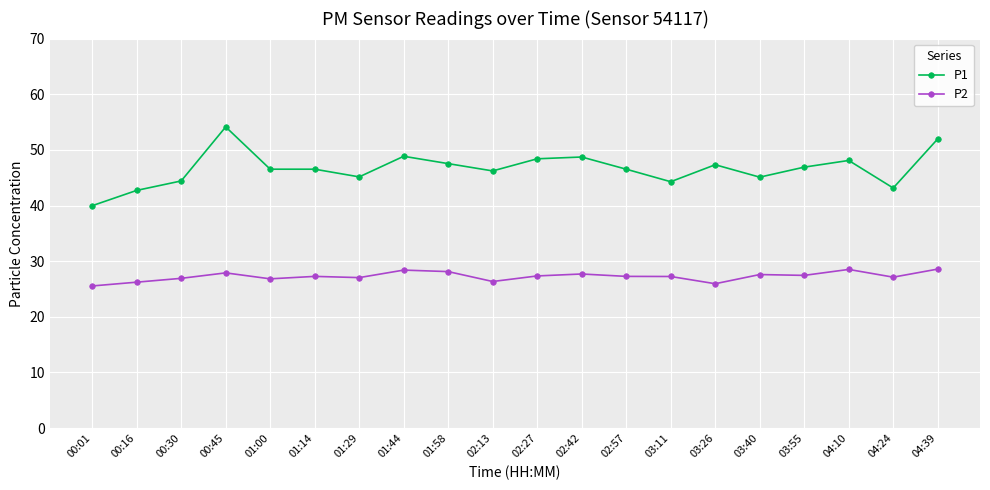

Does the chart have visible grid lines?

Yes